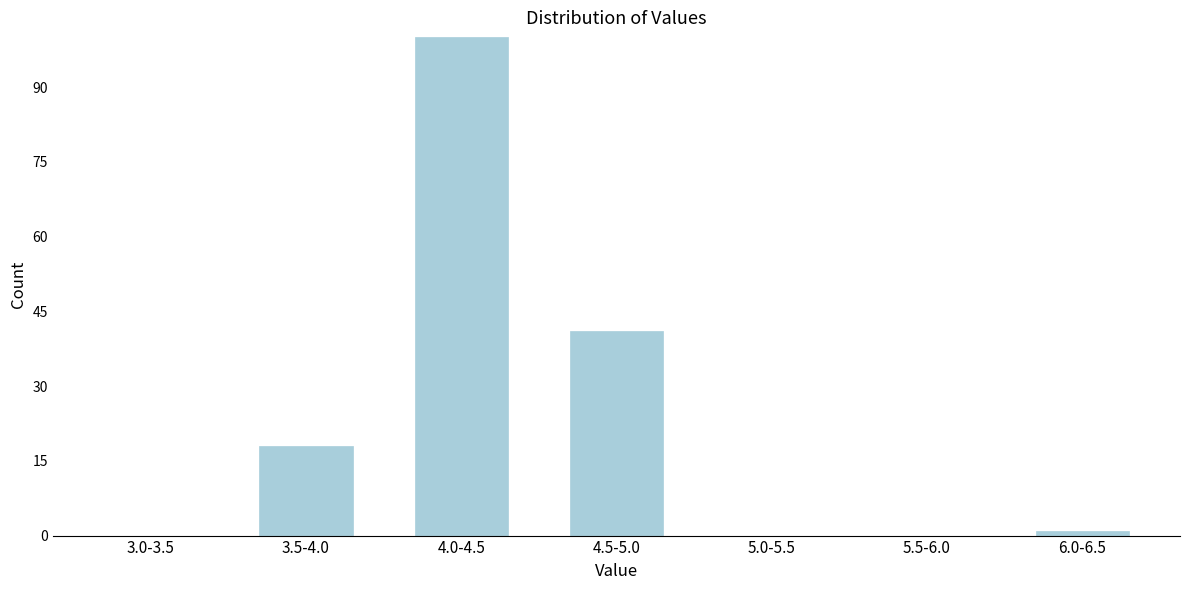

Reading left to right, extract all data points from this chart.

3.0-3.5=0	3.5-4.0=18	4.0-4.5=100	4.5-5.0=41	5.0-5.5=0	5.5-6.0=0	6.0-6.5=1